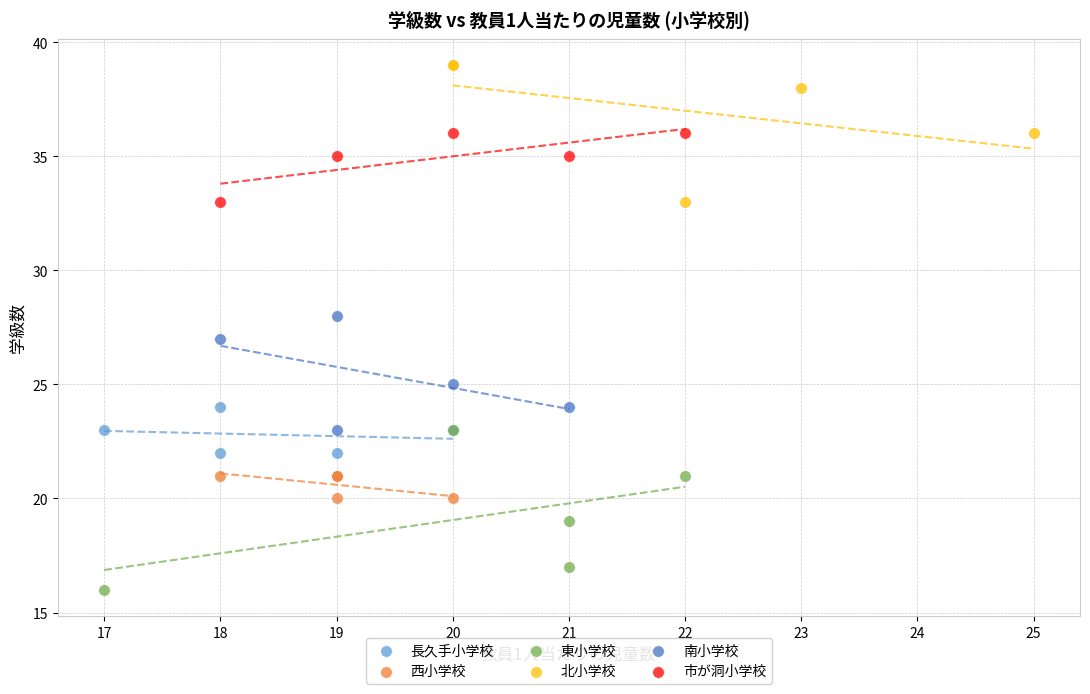

Which series contains the lowest Y value?

東小学校